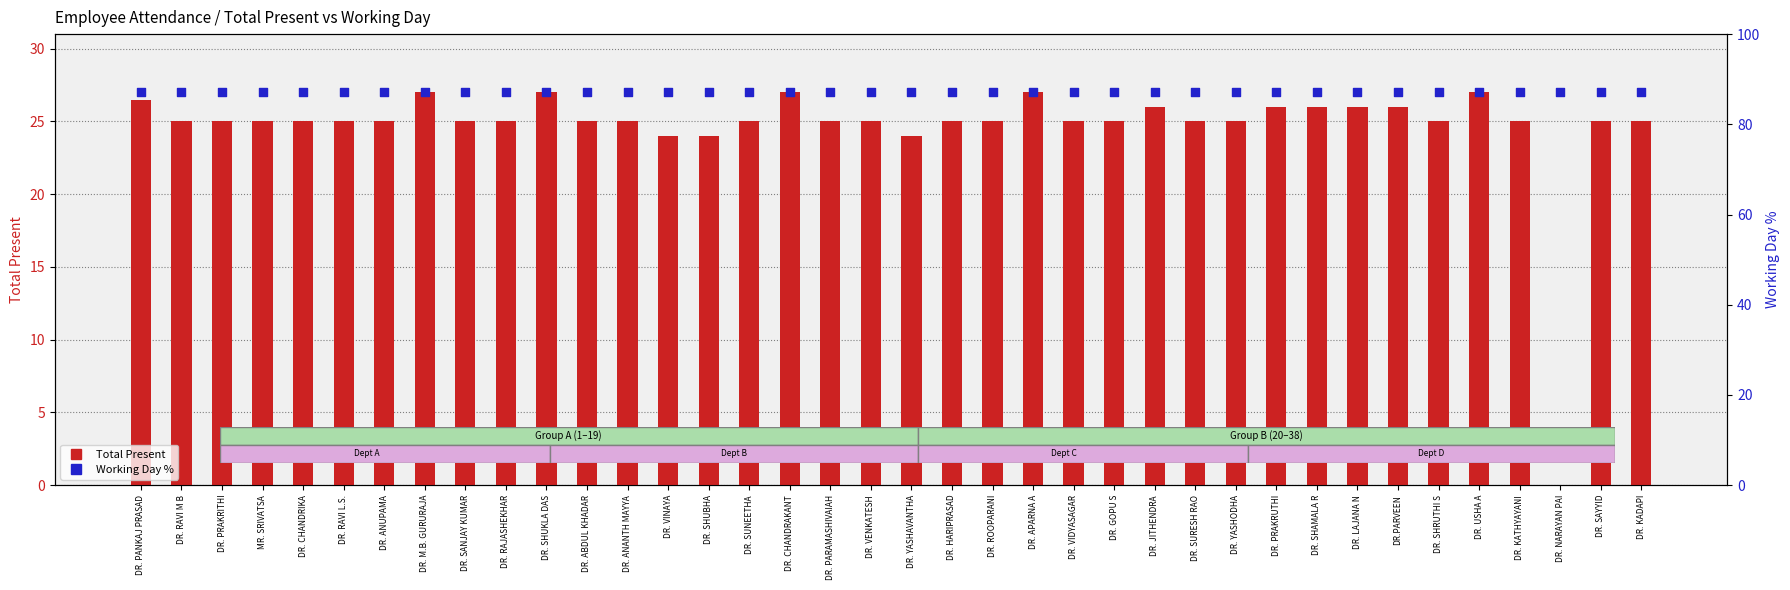

Which series contains the highest Y value?

Working Day %